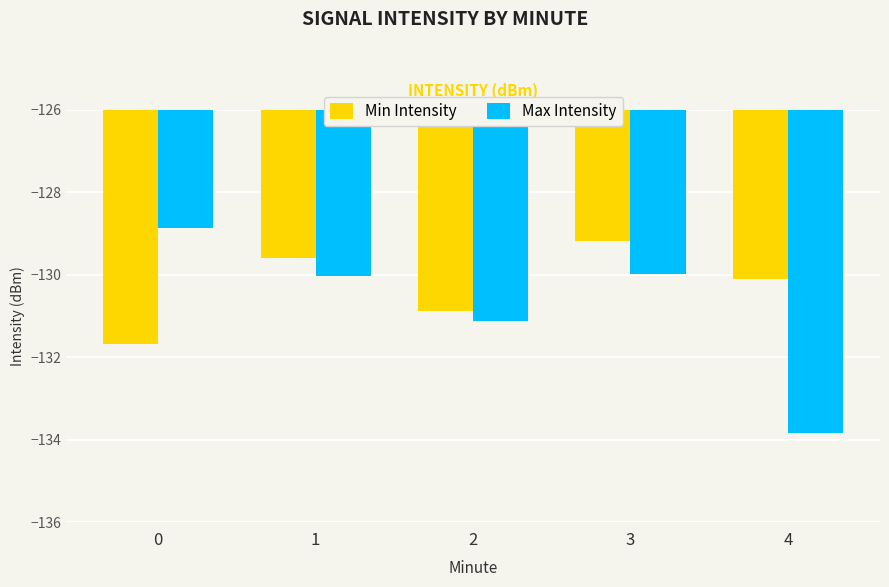

Rank the series at 0 from lowest to highest value.

Min Intensity, Max Intensity